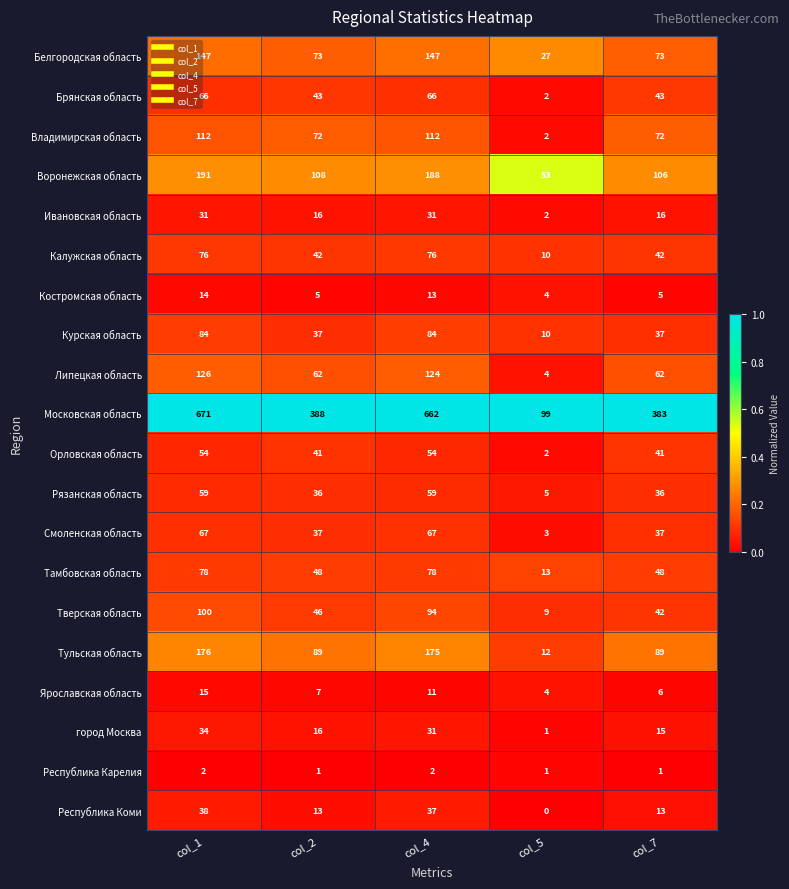

Which series has the largest range (max minus min)?

Московская область